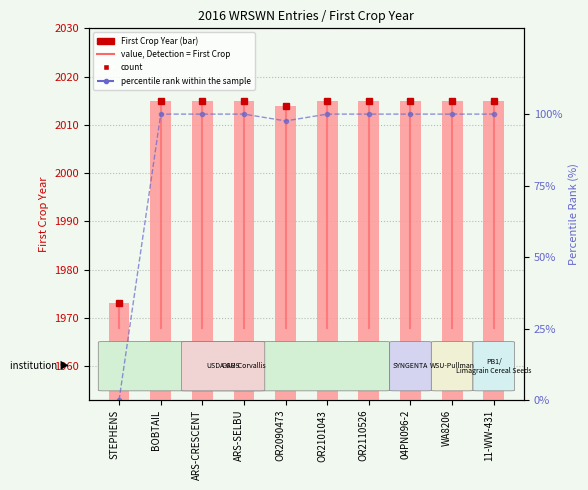

Are the bars horizontal?

No